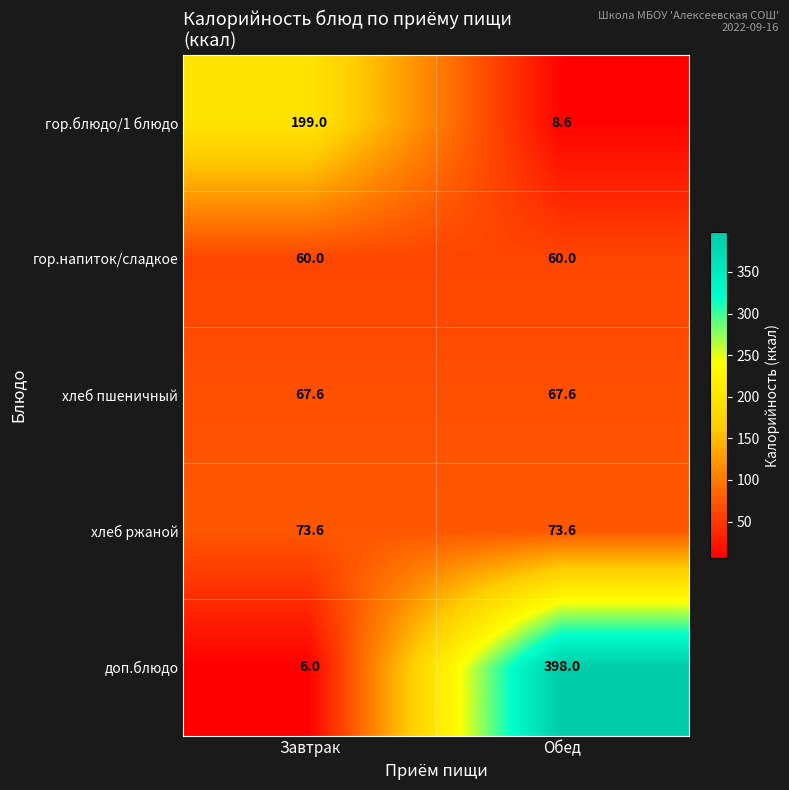

At which category is the sum across all series the highest?

Обед